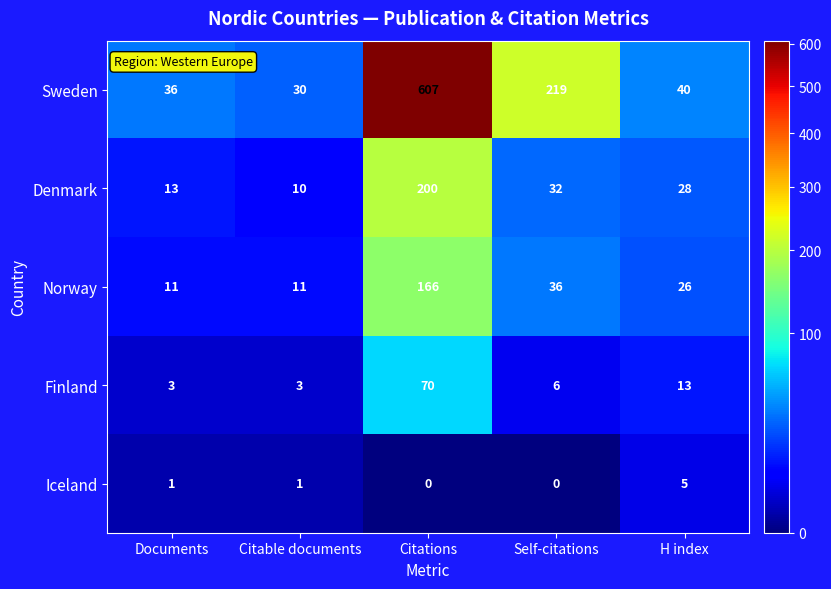

Which series has the largest total across all categories?

Sweden